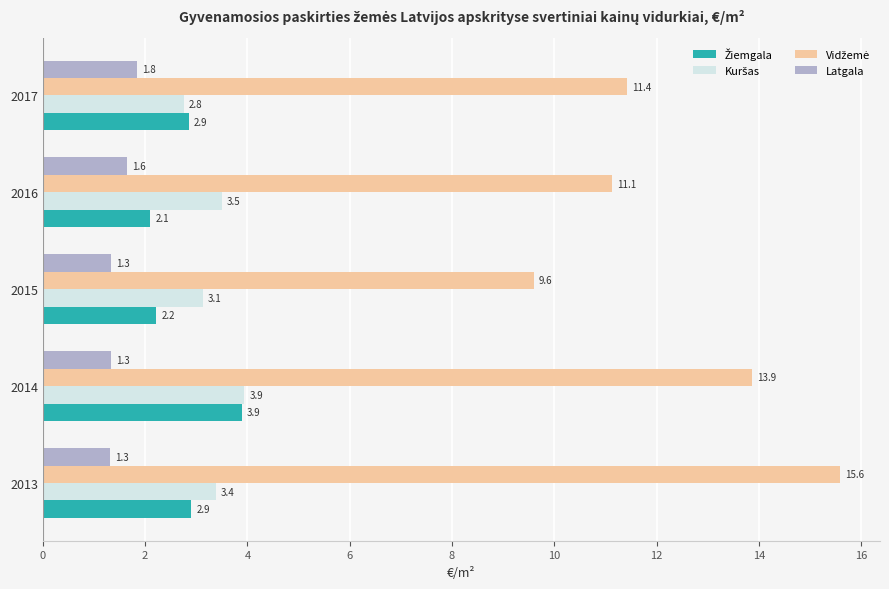

Count the number of data series in this chart.

4